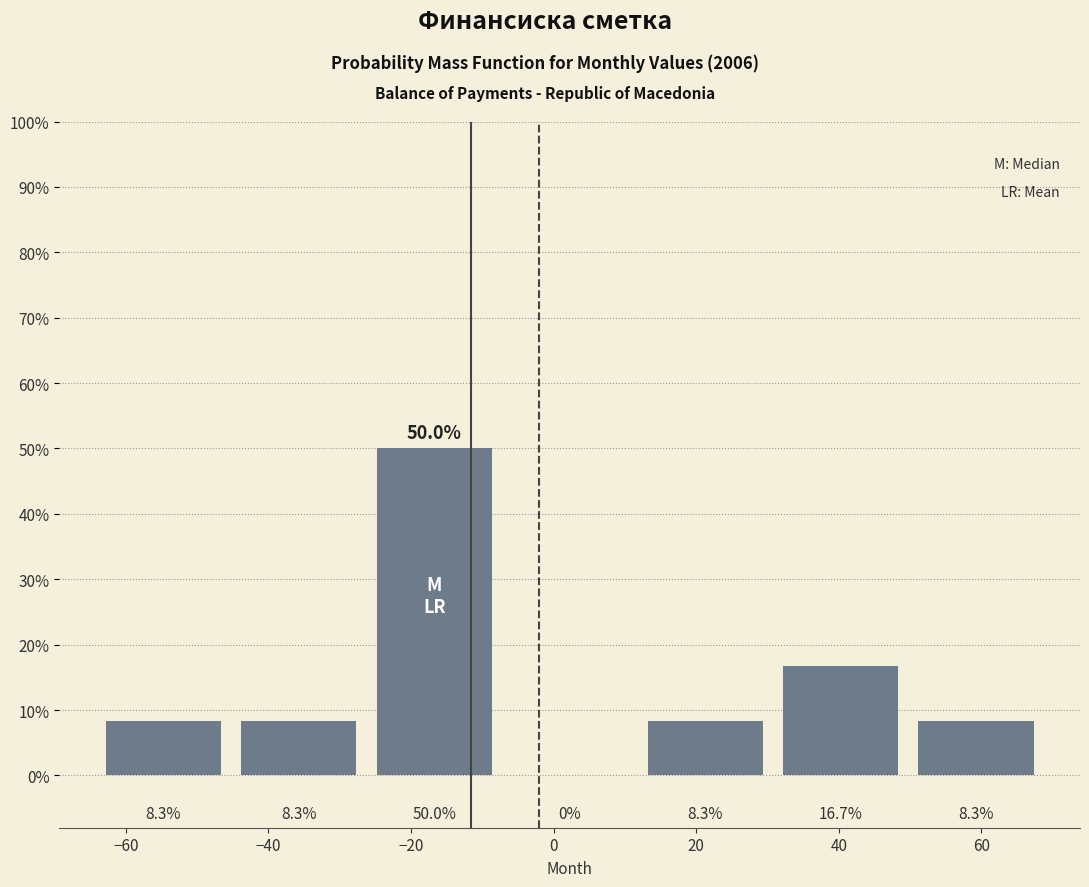

Reading left to right, transcribe this chart: for each bar, give the range it covers on the x-axis and its height. The bar edges are not printed on the chart, so give them approximately, as read against the axis.

-64 to -46: 8.3
-46 to -26: 8.3
-26 to -8: 50.0
-8 to 12: 0.0
12 to 30: 8.3
30 to 50: 16.7
50 to 68: 8.3